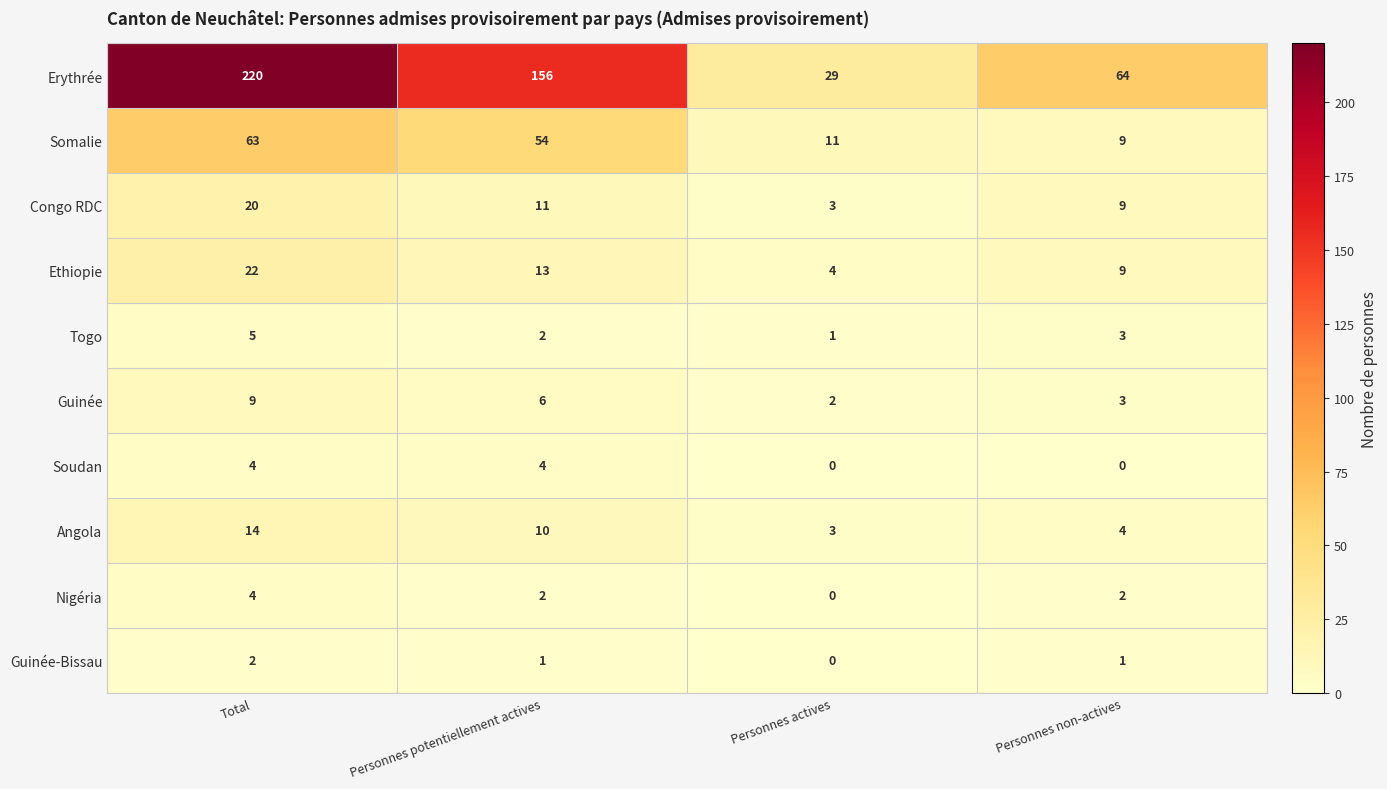

Which series has the largest total across all categories?

Erythrée